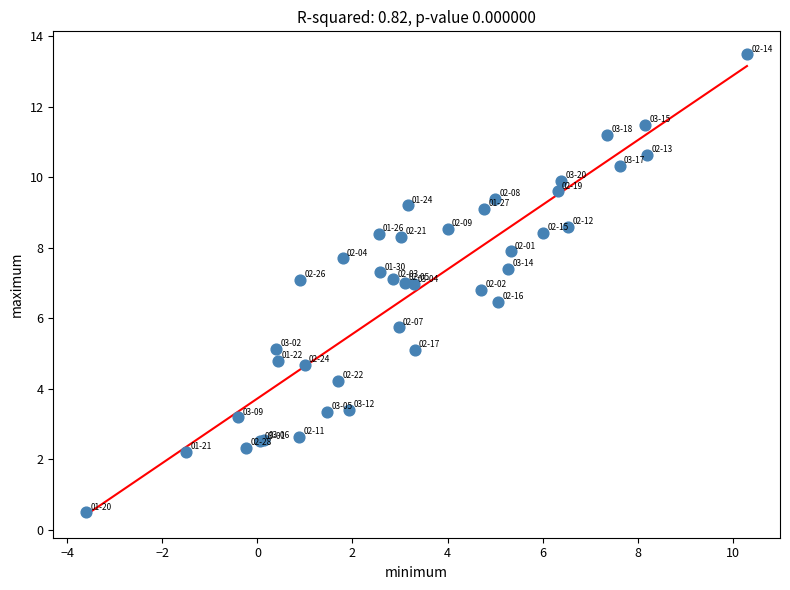

What Y value in the scatter plot is closest to 6?

5.7